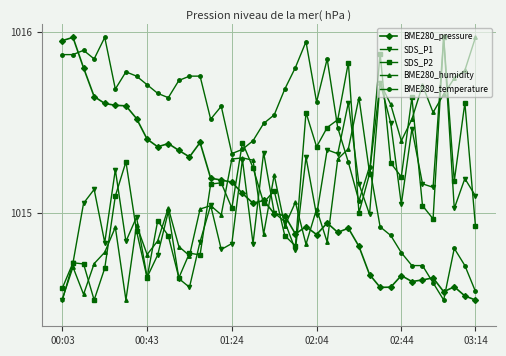

Which series has the largest total across all categories?

BME280_temperature